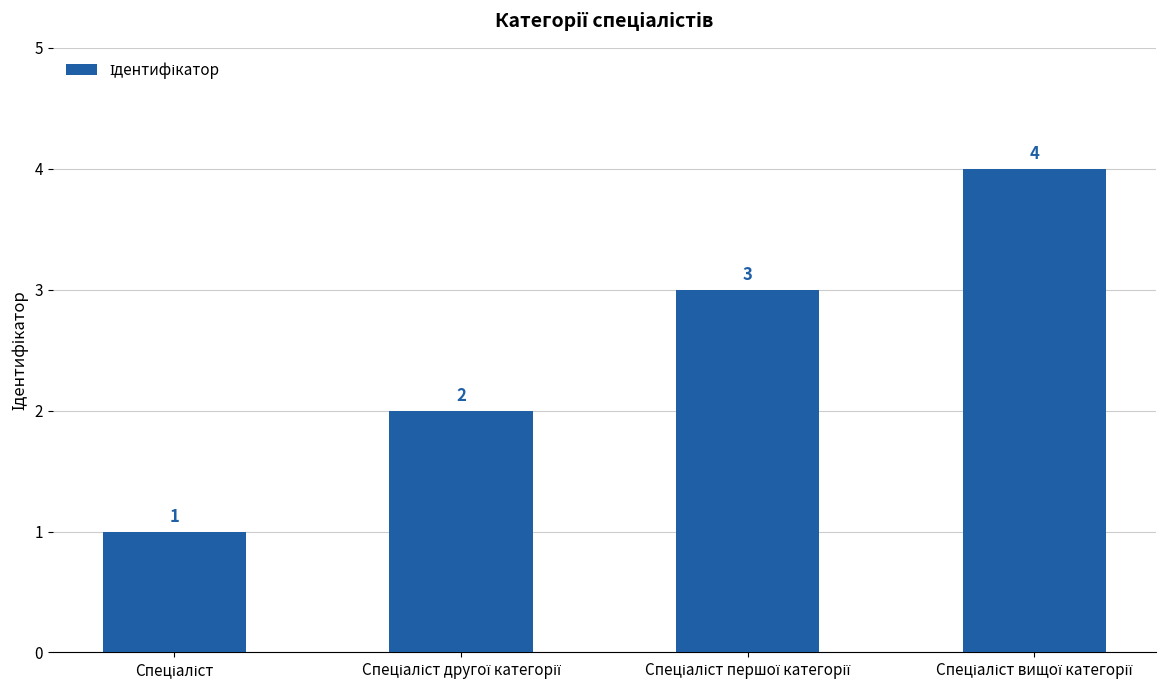

What is the value of the 1st bar from the left?

1